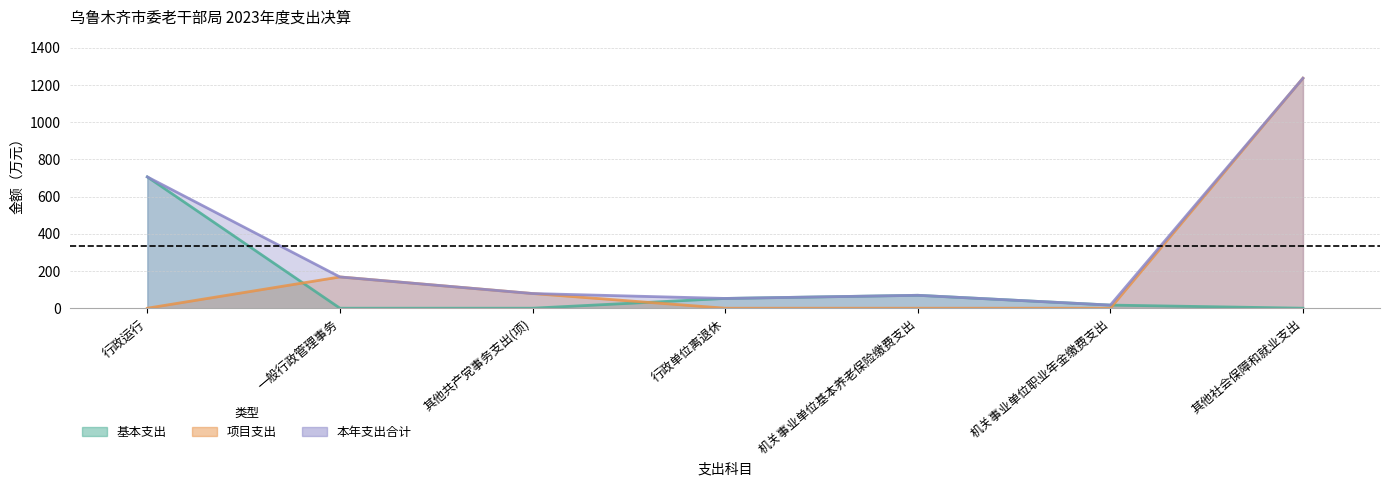

Between 机关事业单位基本养老保险缴费支出 and 一般行政管理事务, which is larger?

机关事业单位基本养老保险缴费支出